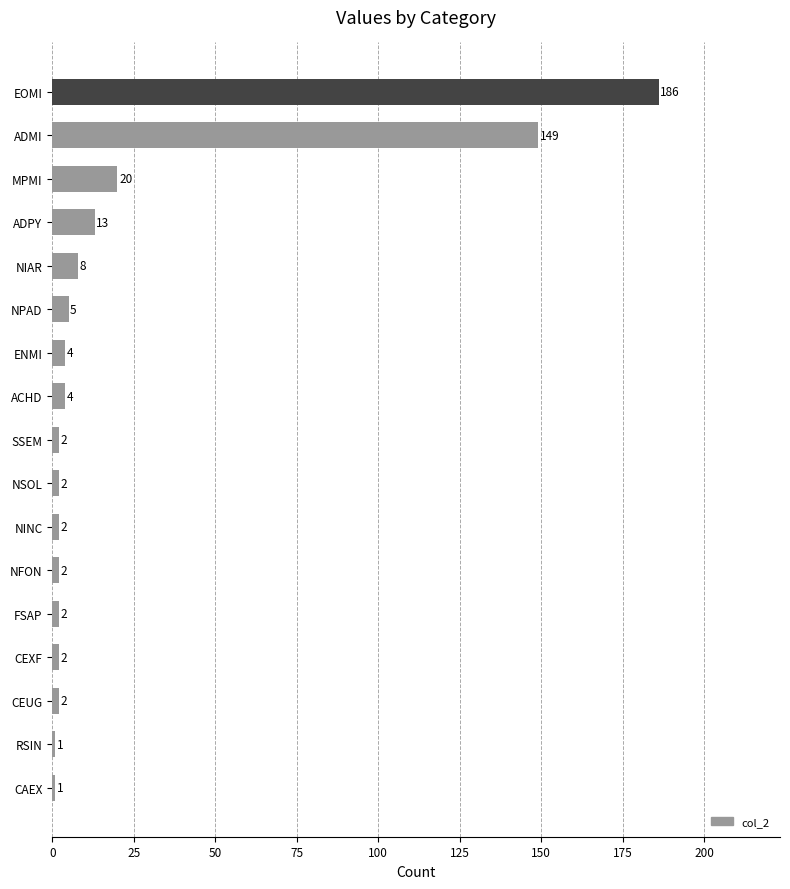

What position from the top is NINC?

11